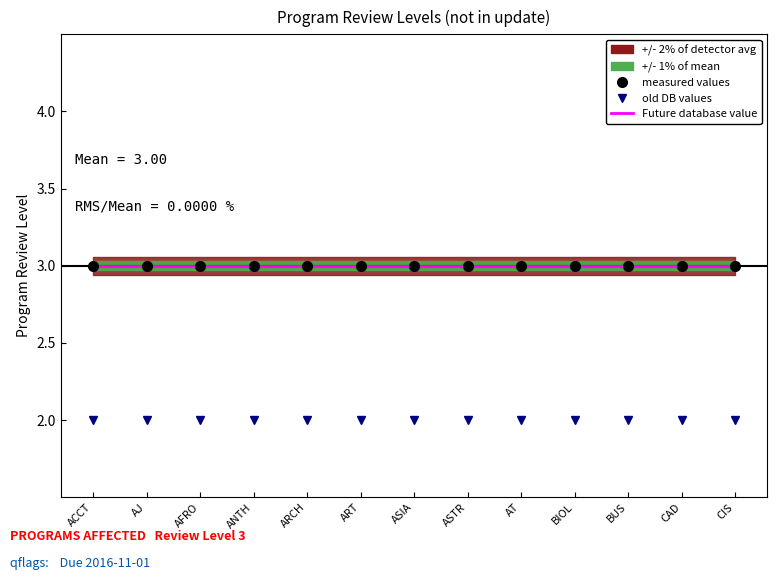

The old DB values series shows 2 at CAD. True or false?

True